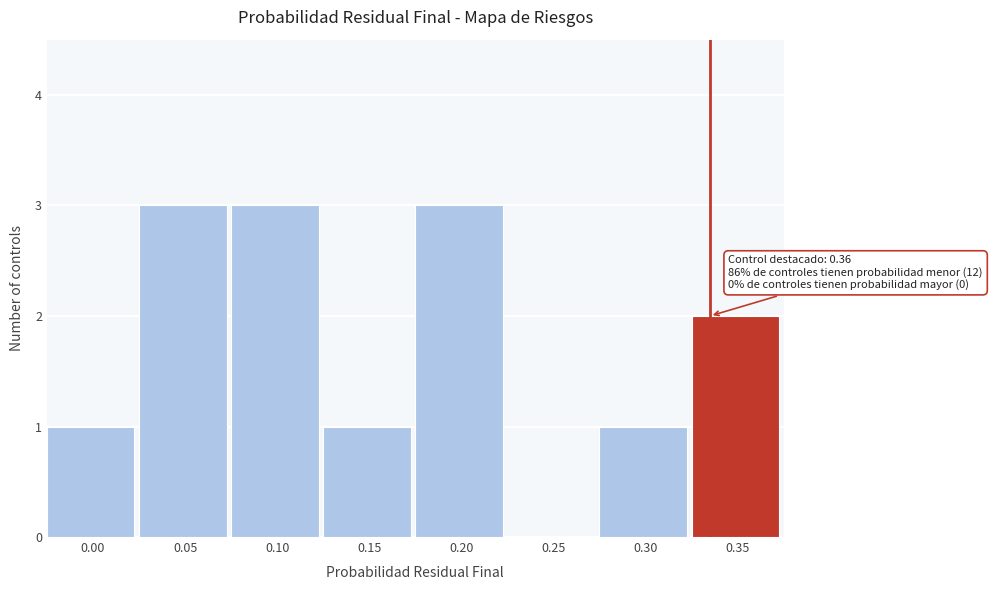

Reading right to left, transcribe all the data shown in this chart.

0.35=2	0.30=1	0.25=0	0.20=3	0.15=1	0.10=3	0.05=3	0.00=1